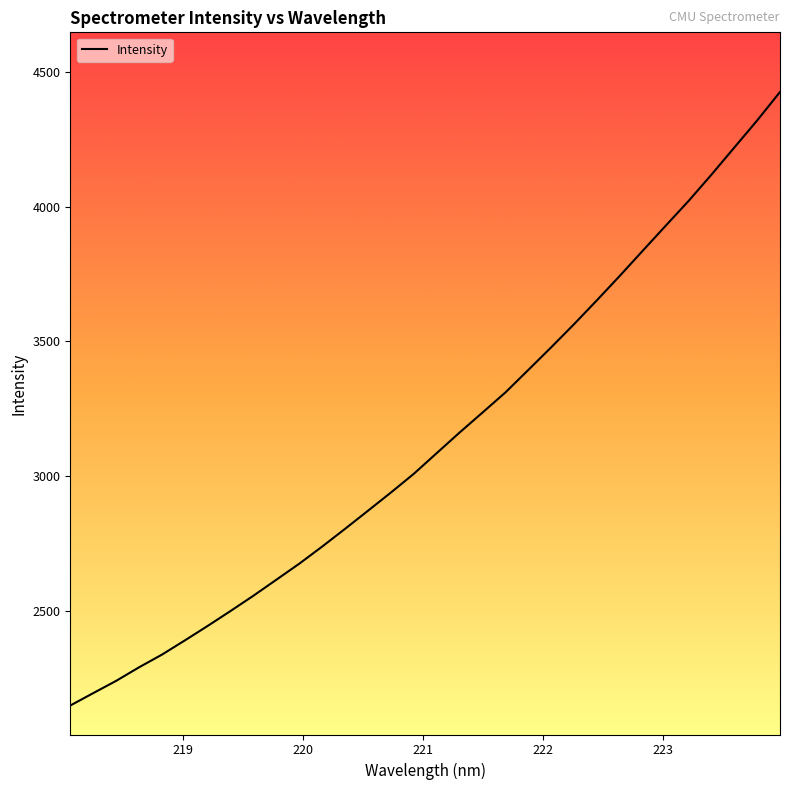

What is the difference between the maximum and minimum values?

2275.4